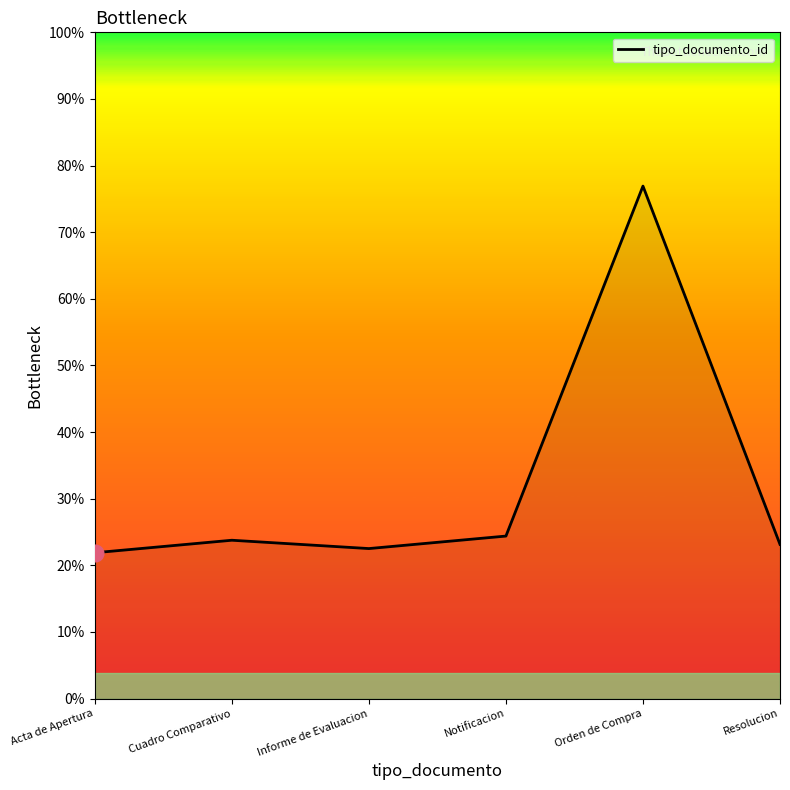

Rank the categories by value from highest to lowest.

Orden de Compra, Notificacion, Cuadro Comparativo, Resolucion, Informe de Evaluacion, Acta de Apertura